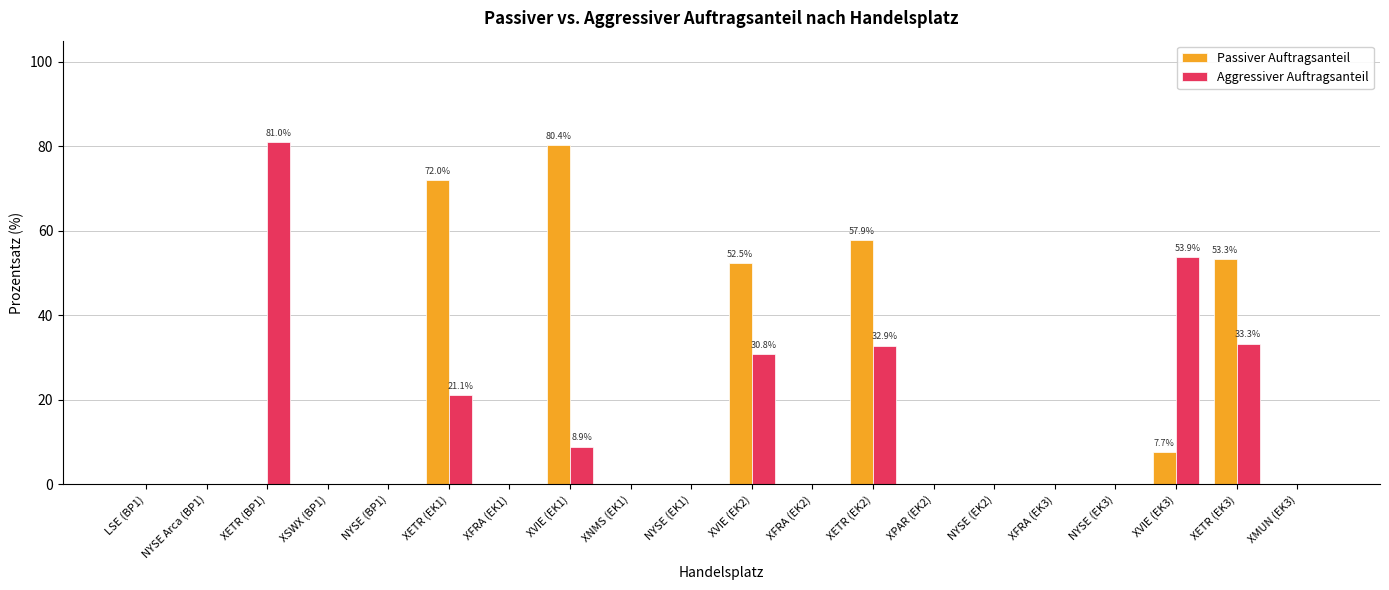

Is it true that Aggressiver Auftragsanteil equals 8.1 at XETR (EK3)?

False